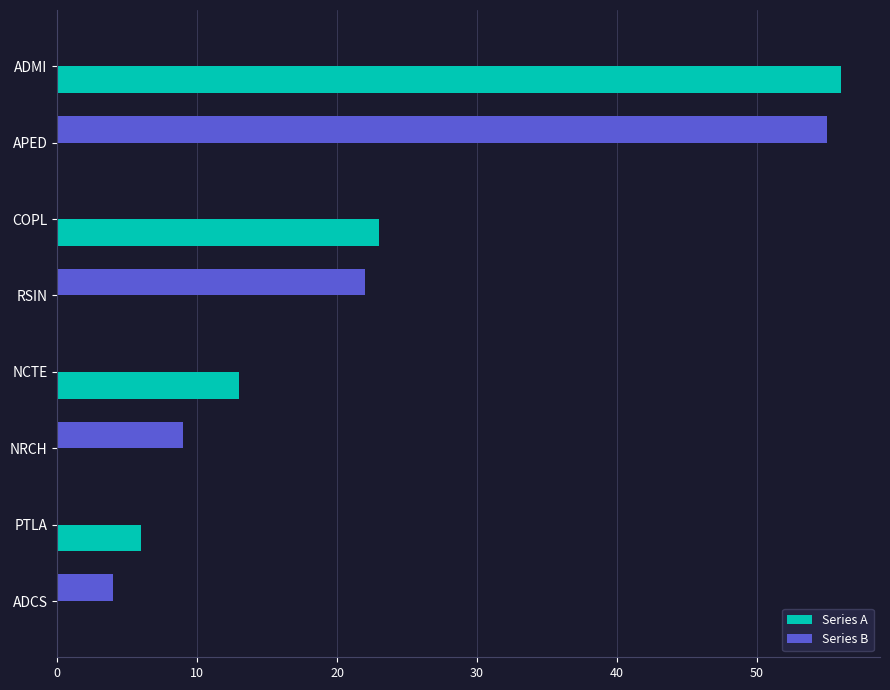

How many categories are shown in the chart?

8